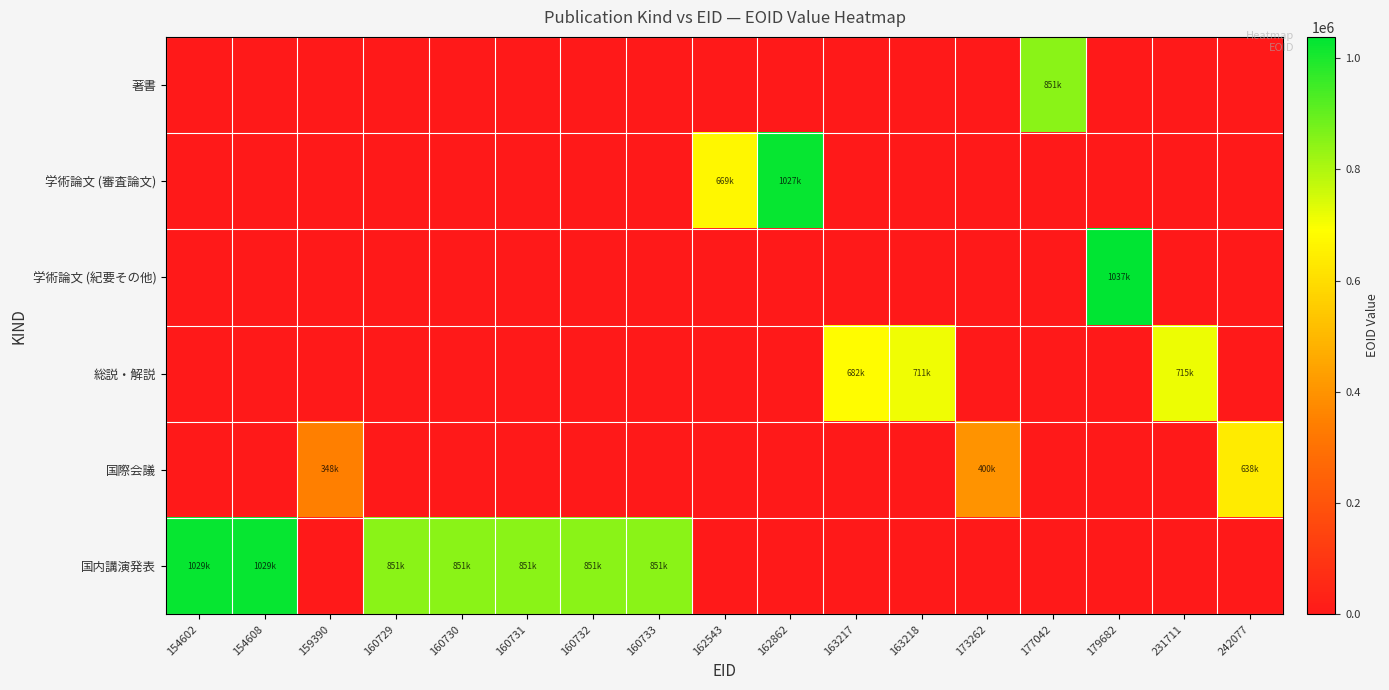

Reading left to right, transcribe all the data shown in this chart.

著書: 154602=0	154608=0	159390=0	160729=0	160730=0	160731=0	160732=0	160733=0	162543=0	162862=0	163217=0	163218=0	173262=0	177042=851195	179682=0	231711=0	242077=0
学術論文 (審査論文): 154602=0	154608=0	159390=0	160729=0	160730=0	160731=0	160732=0	160733=0	162543=669052	162862=1027144	163217=0	163218=0	173262=0	177042=0	179682=0	231711=0	242077=0
学術論文 (紀要その他): 154602=0	154608=0	159390=0	160729=0	160730=0	160731=0	160732=0	160733=0	162543=0	162862=0	163217=0	163218=0	173262=0	177042=0	179682=1037876	231711=0	242077=0
総説・解説: 154602=0	154608=0	159390=0	160729=0	160730=0	160731=0	160732=0	160733=0	162543=0	162862=0	163217=682628	163218=711221	173262=0	177042=0	179682=0	231711=715789	242077=0
国際会議: 154602=0	154608=0	159390=348081	160729=0	160730=0	160731=0	160732=0	160733=0	162543=0	162862=0	163217=0	163218=0	173262=400806	177042=0	179682=0	231711=0	242077=638685
国内講演発表: 154602=1029648	154608=1029655	159390=0	160729=851191	160730=851237	160731=851192	160732=851193	160733=851194	162543=0	162862=0	163217=0	163218=0	173262=0	177042=0	179682=0	231711=0	242077=0